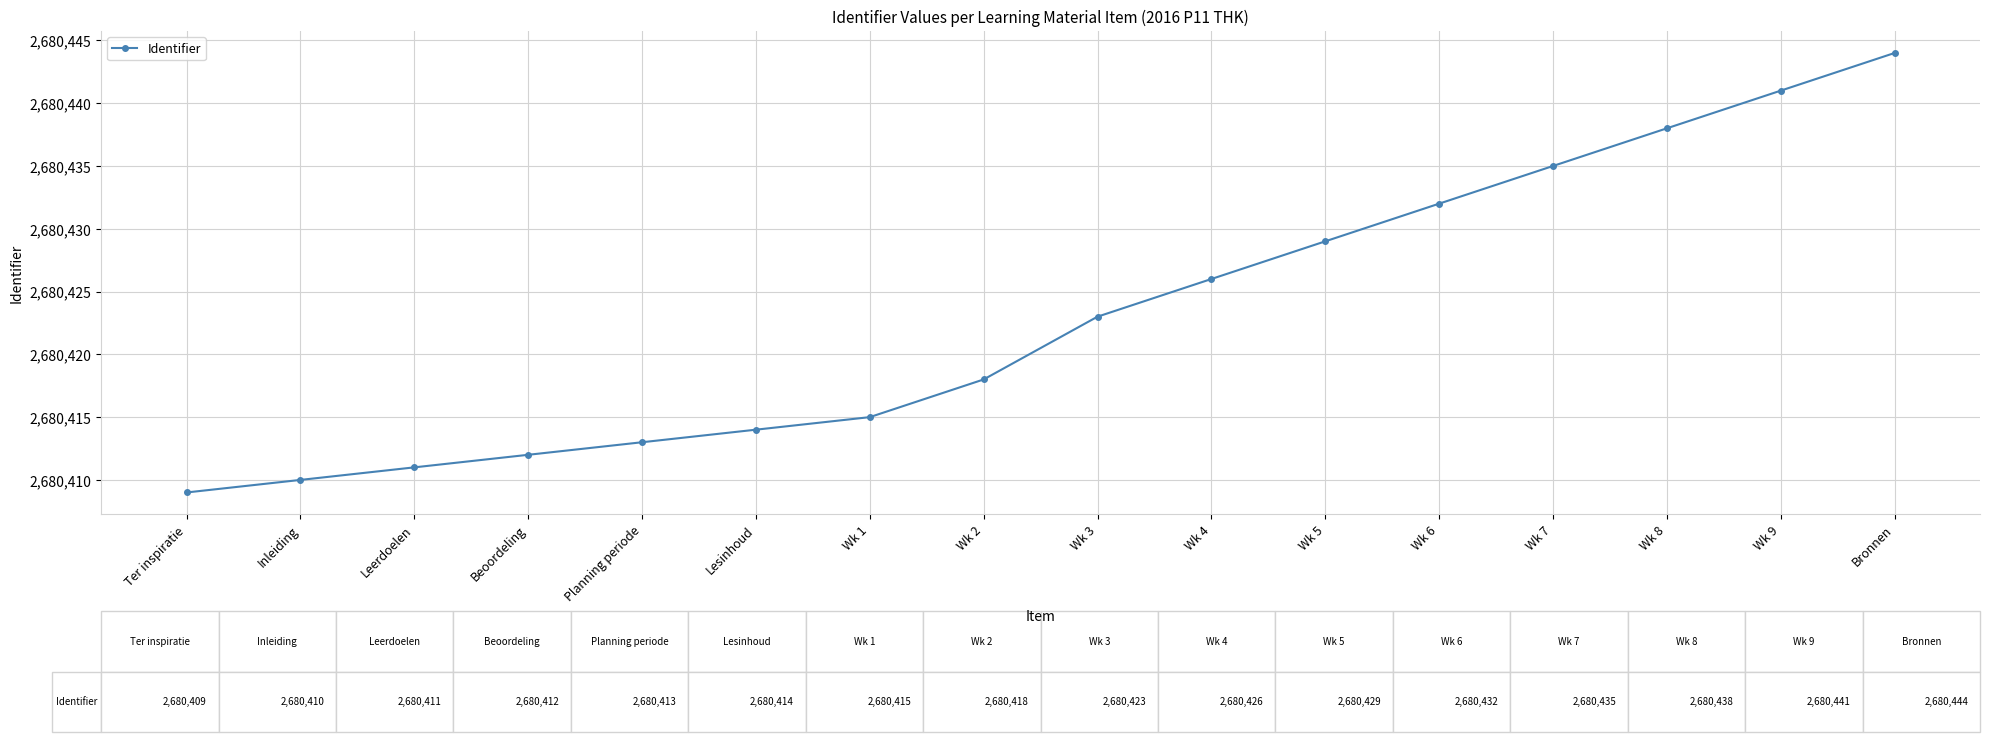

Is it true that the value at Wk 9 is 2680441?

True